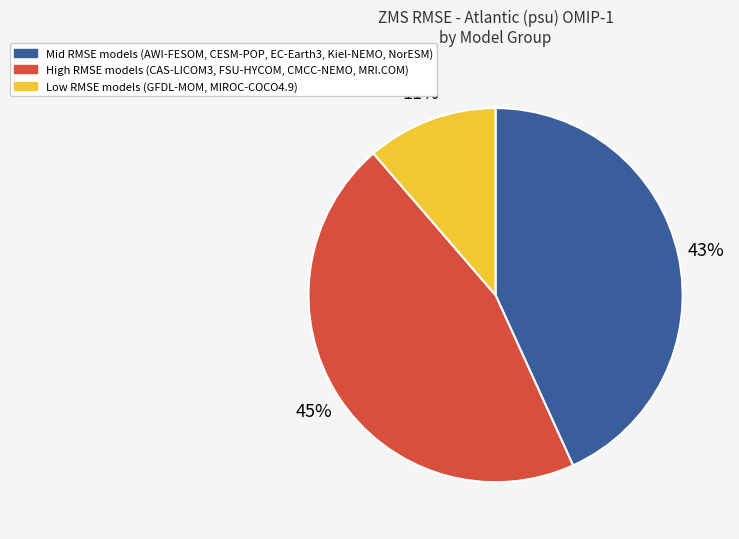

Is there any slice that represents more than half of the pie?

No